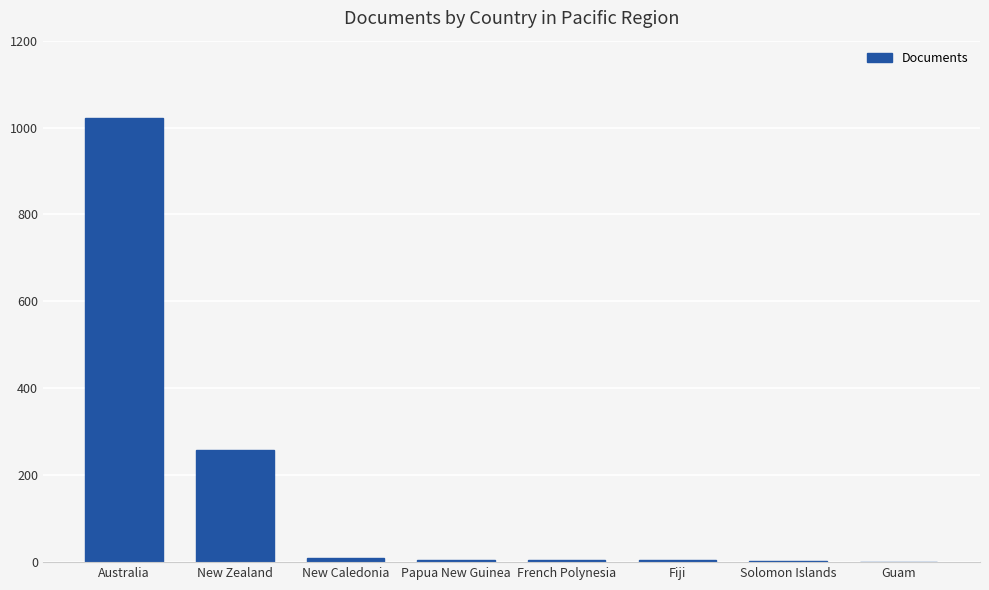

Are the bars grouped side by side (vs. stacked)?

No